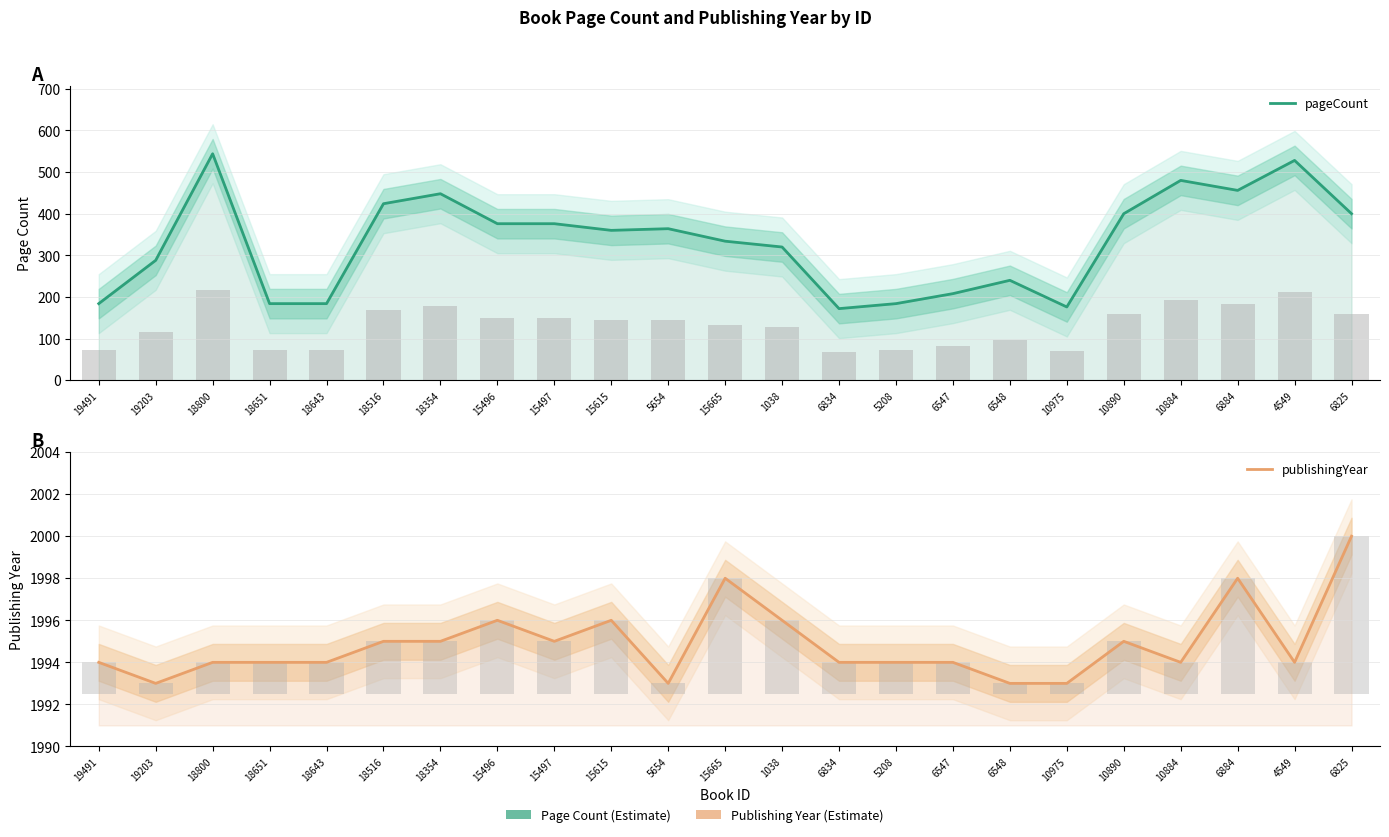

What is the label of the 7th bar from the left?

18354